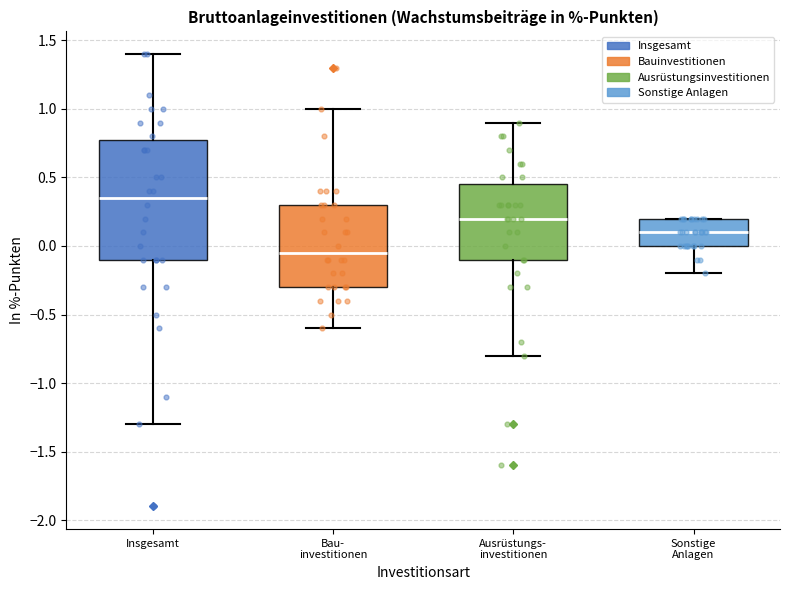

Which box's median line is the highest?

Insgesamt